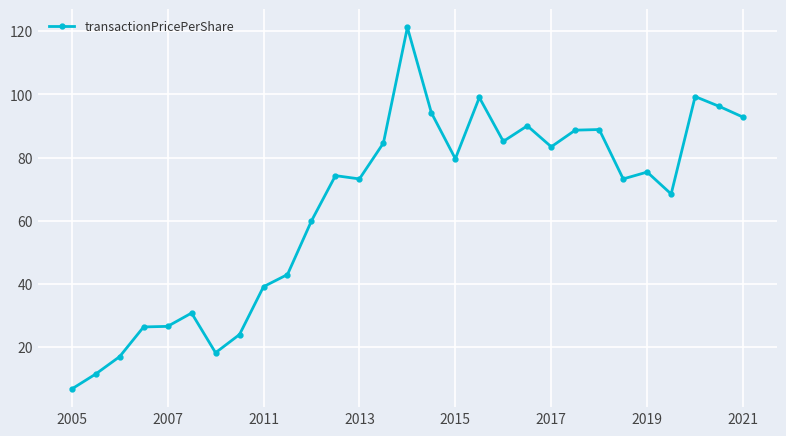

What is the smallest value displayed?

6.8